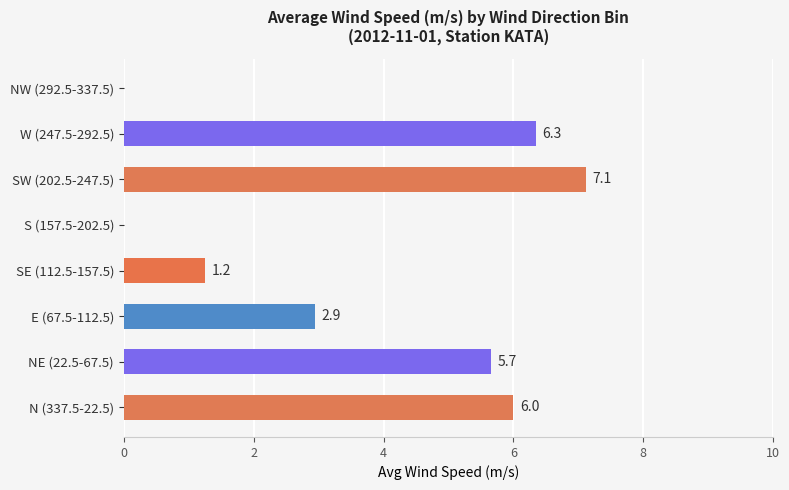

What is the greatest value displayed?

7.1